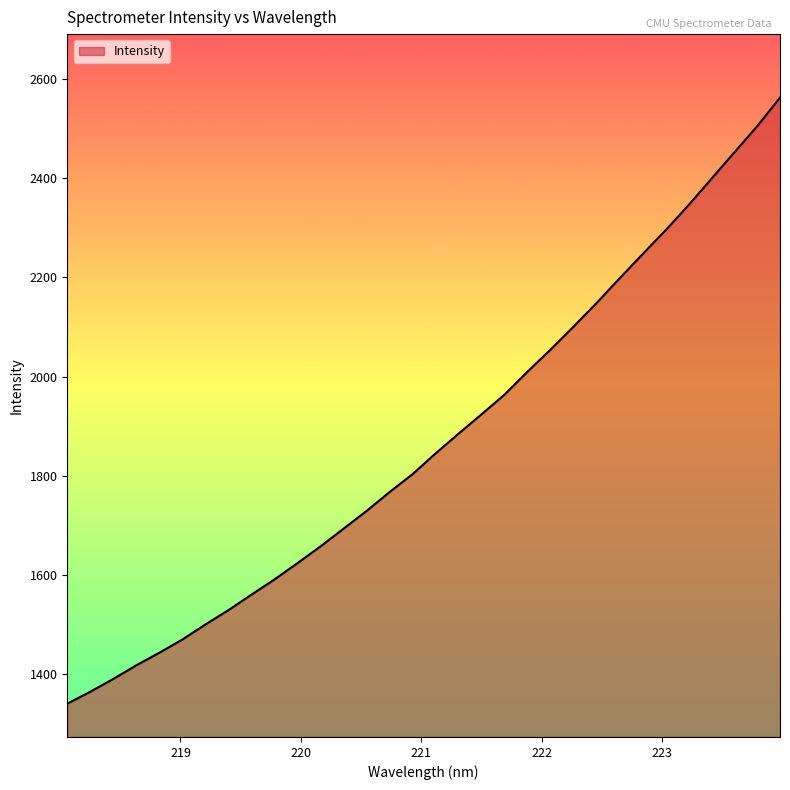

What is the greatest value displayed?

2562.3